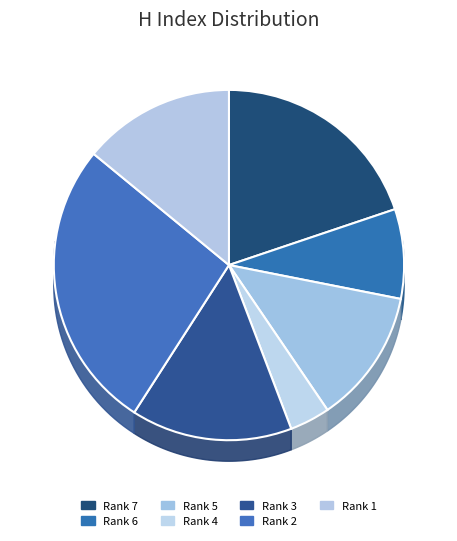

What percentage do Rank 4 and Rank 1 together represent?

17.8%